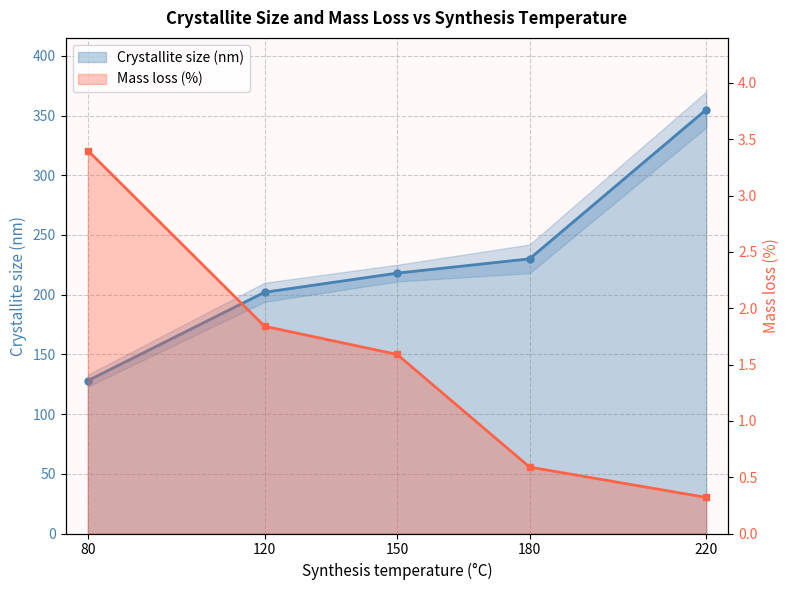

What is the greatest value displayed?

355.0